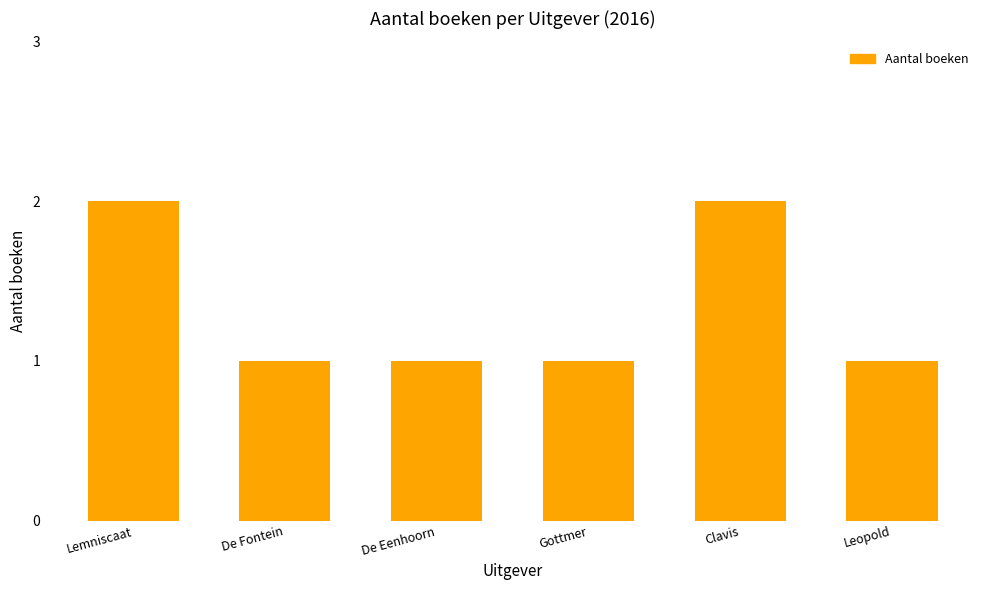

What is the label of the 6th bar from the left?

Leopold